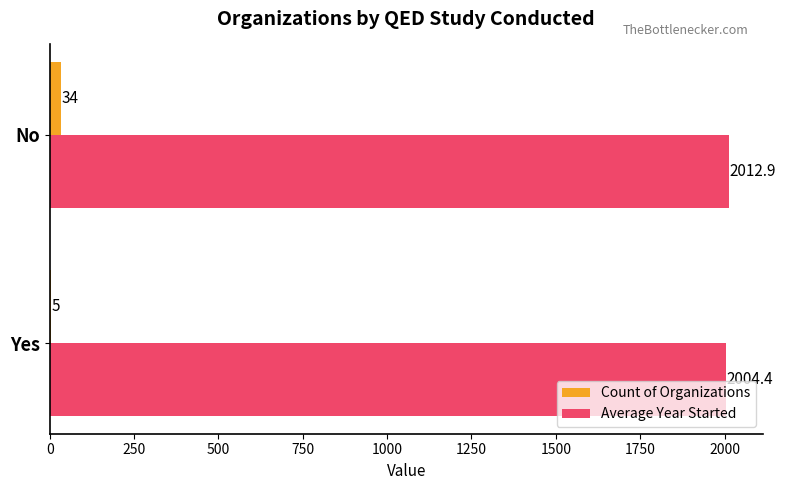

Which series has the largest total across all categories?

Average Year Started